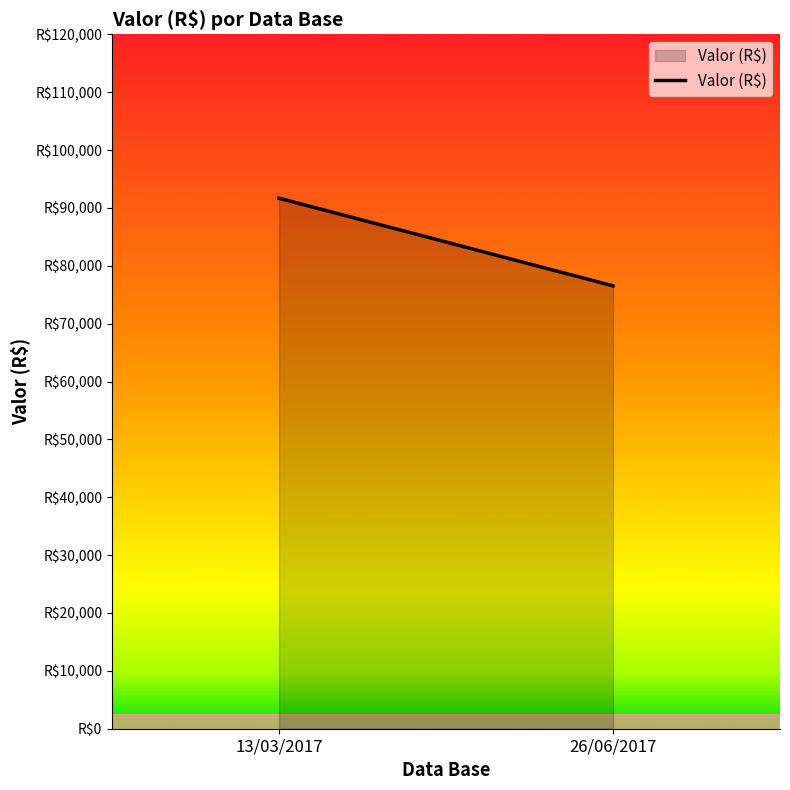

What is the difference between the maximum and minimum values?

15143.8